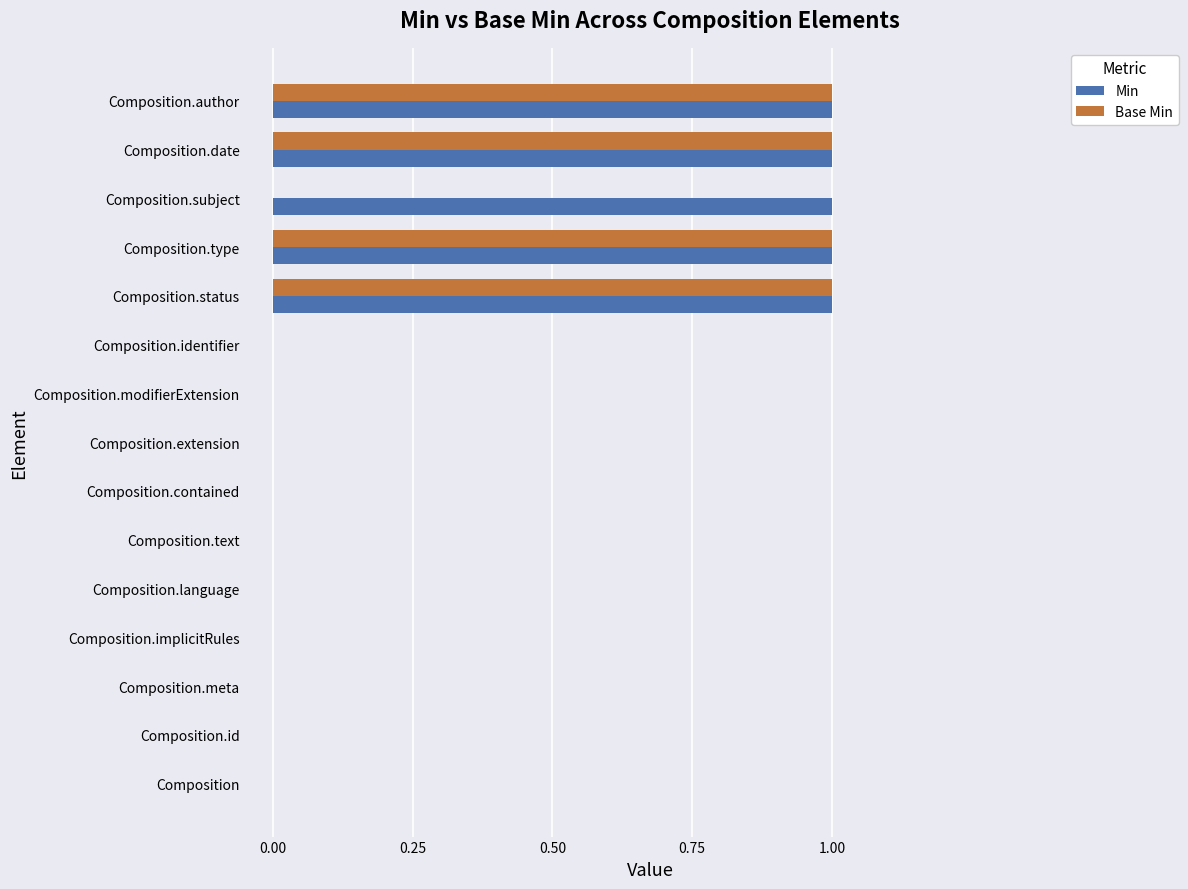

How many Base Min values are between 0 and 1?

15